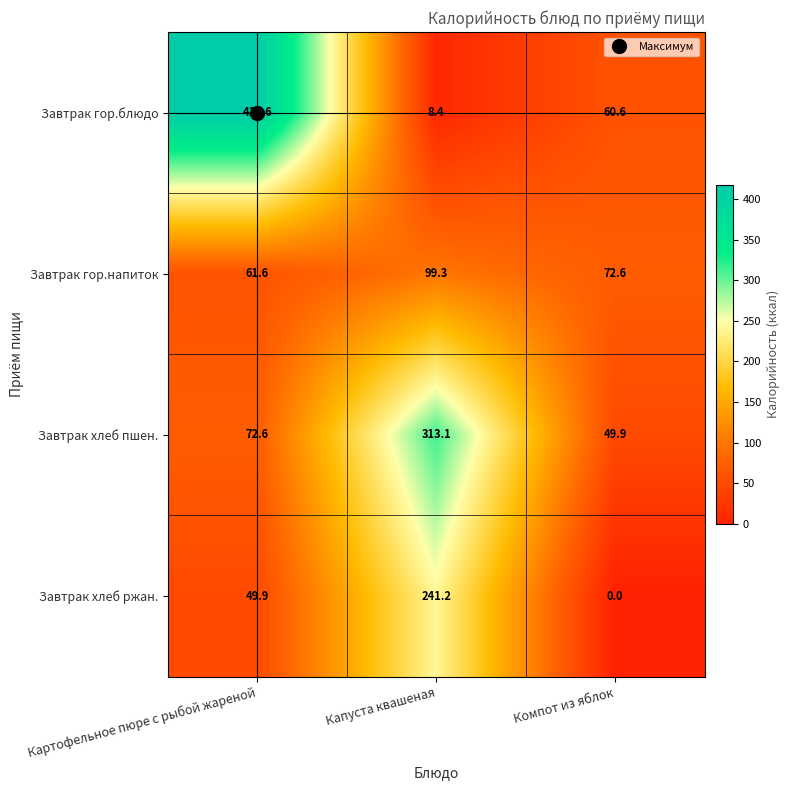

True or false: Завтрак хлеб ржан. has a value of 241.2 at Капуста квашеная.

True